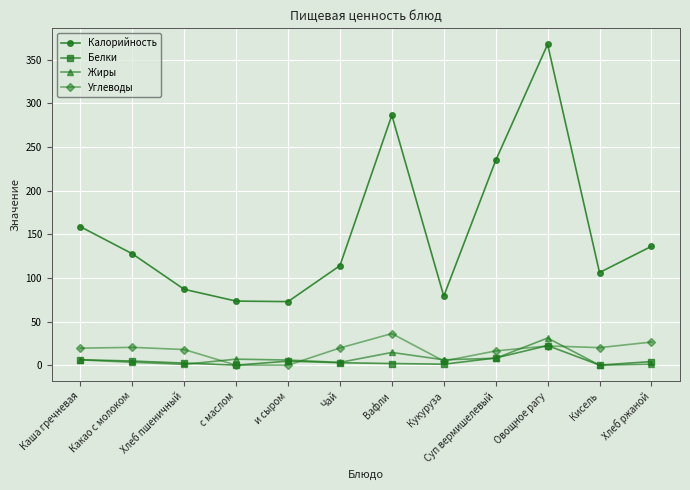

How many interior local valleys does the Калорийность series have?

3